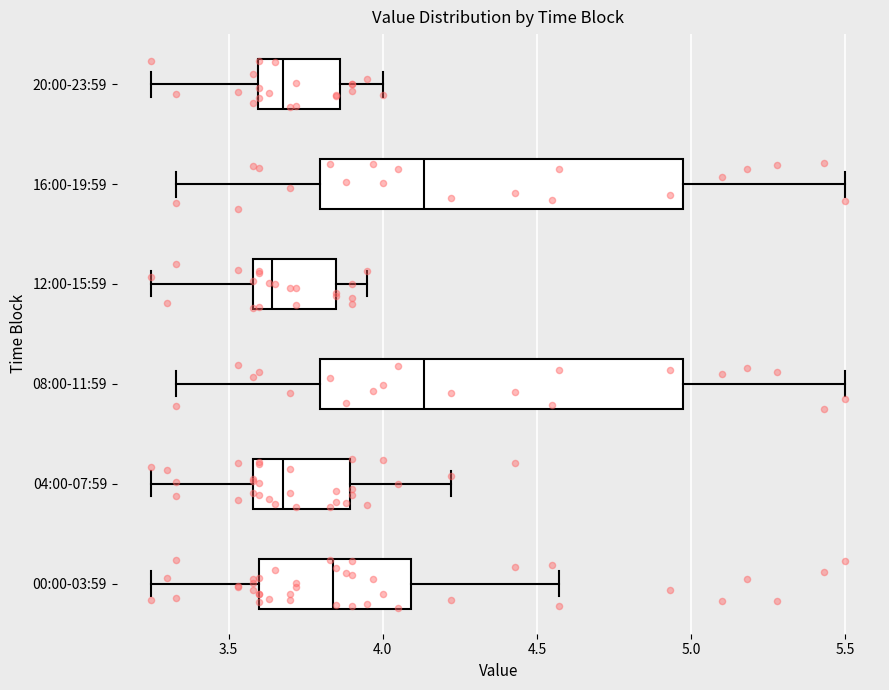

Reading bottom to top, transcribe this box plot: for each box, give where its median line is, the range the box spans, and where its two whiskers end, as read against the x-axis. The values are not printed on the chart, so give them approximately, as read against the axis.

00:00-03:59: median 3.85, box 3.60 to 4.10, whiskers 3.25 to 4.55
04:00-07:59: median 3.70, box 3.60 to 3.90, whiskers 3.25 to 4.20
08:00-11:59: median 4.15, box 3.80 to 4.95, whiskers 3.35 to 5.50
12:00-15:59: median 3.65, box 3.60 to 3.85, whiskers 3.25 to 3.95
16:00-19:59: median 4.15, box 3.80 to 4.95, whiskers 3.35 to 5.50
20:00-23:59: median 3.70, box 3.60 to 3.85, whiskers 3.25 to 4.00